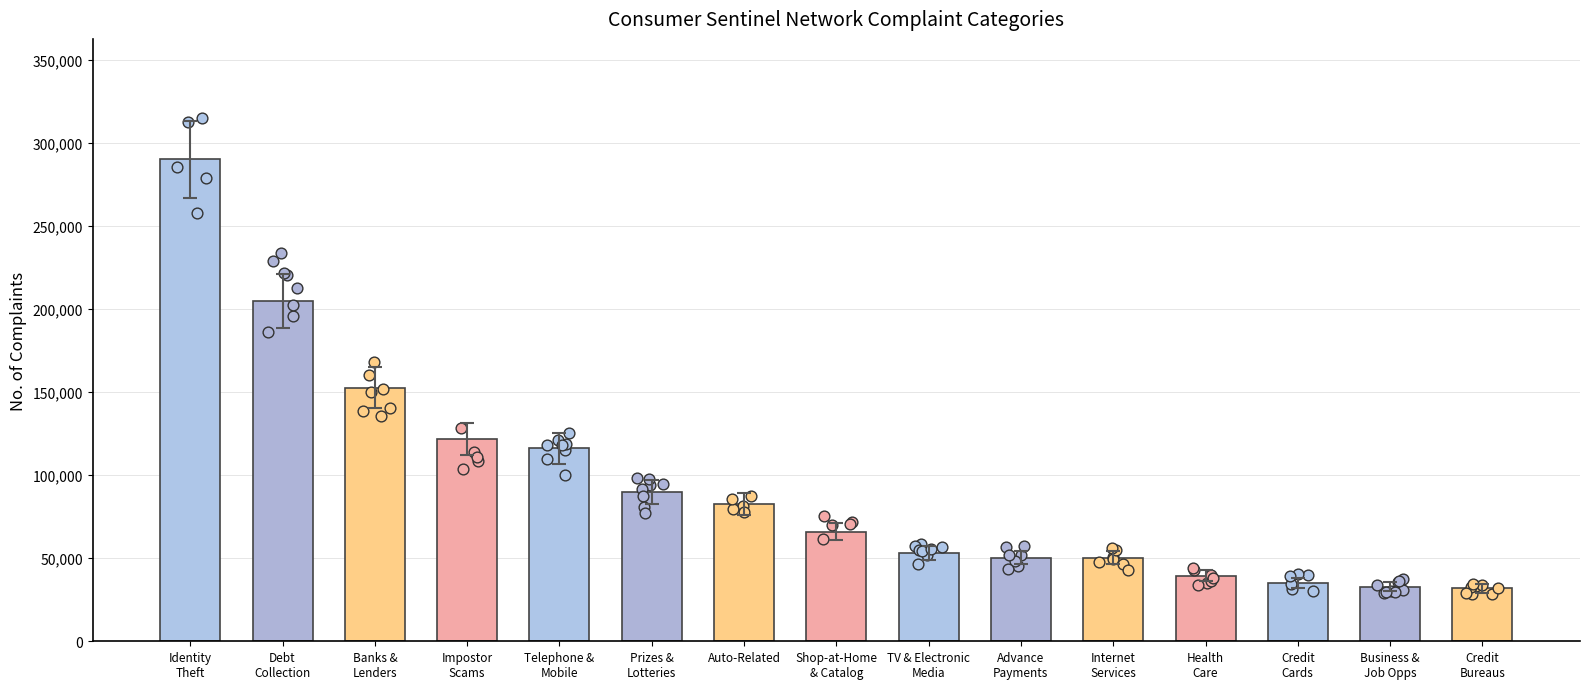

What is the ratio of the value at Telephone &
Mobile to the value at Credit
Bureaus?

3.7